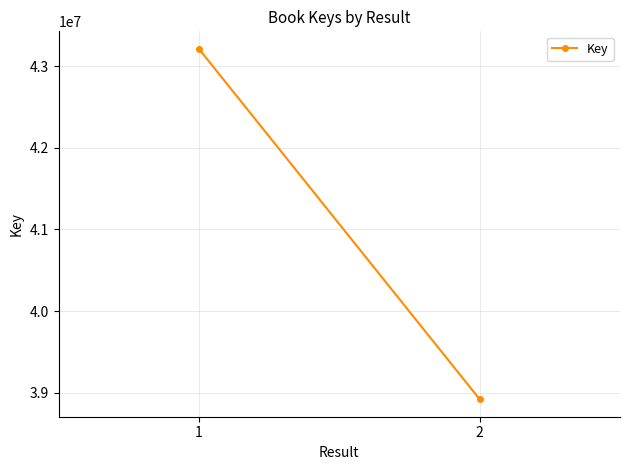

How many values are between 38919413 and 43212158?

2